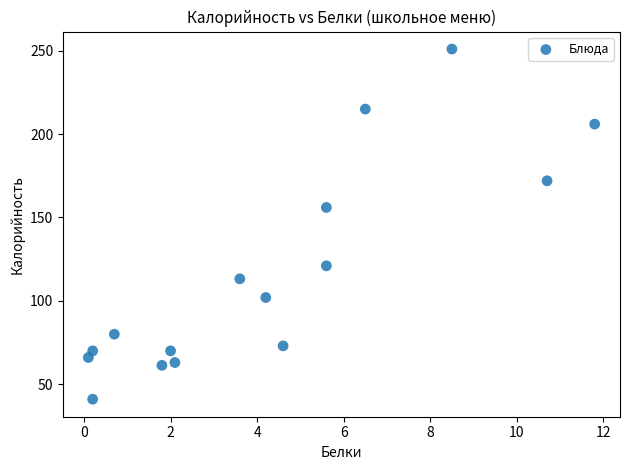

What Y value in the scatter plot is closest to 146?

156.0